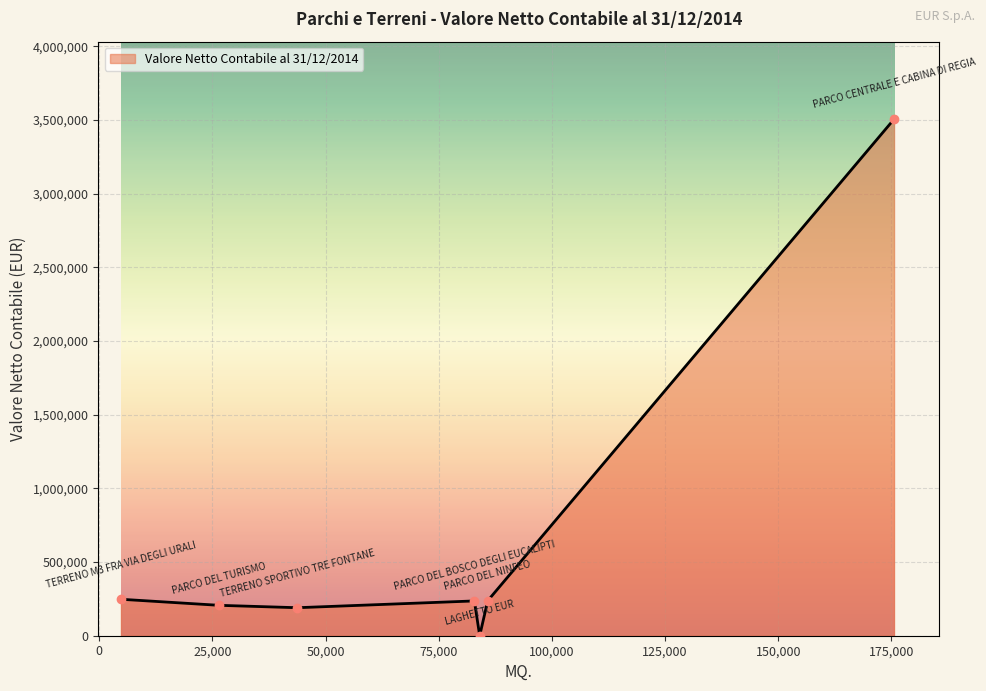

What is the sum of all values?

4622167.5